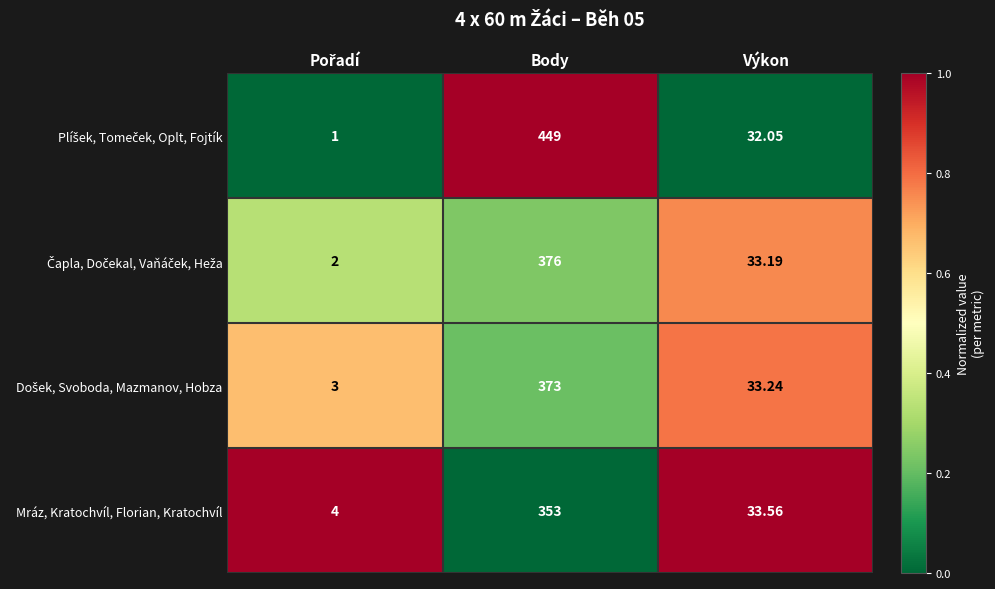

Which label corresponds to the largest value in the chart?

Body